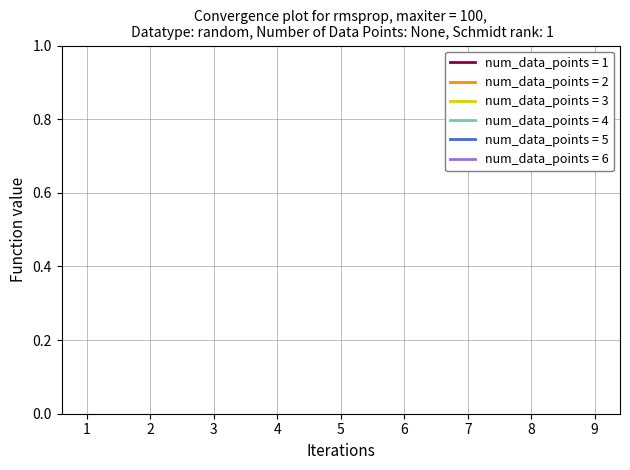

At how many categories does at least one series exceed 1?

9